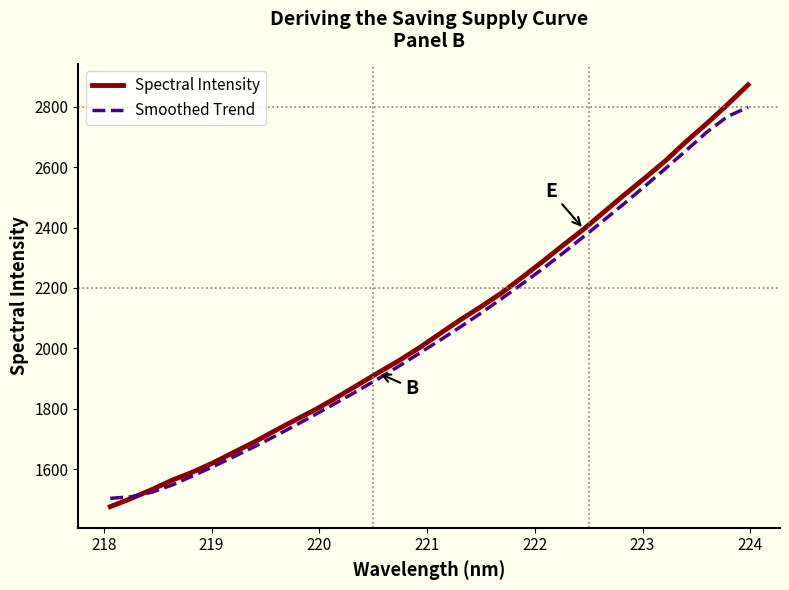

Which series has the largest range (max minus min)?

Spectral Intensity